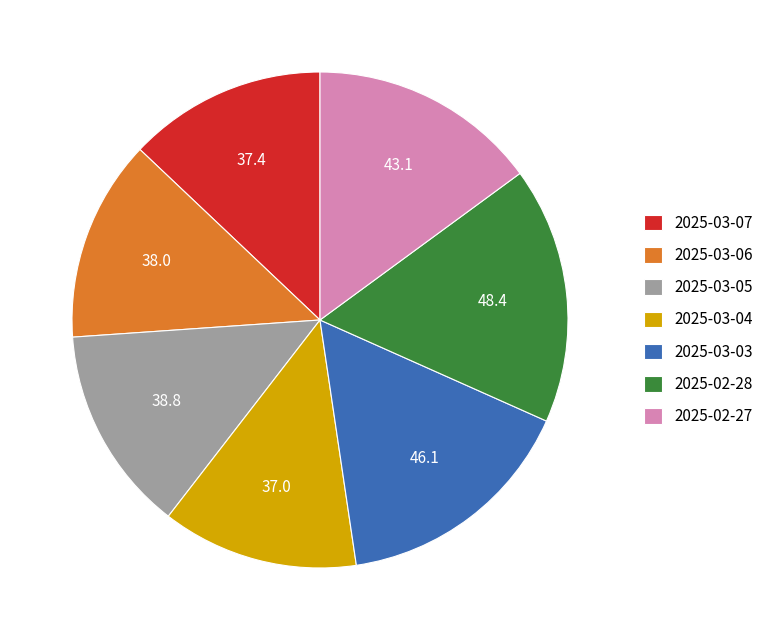

Which slice is the largest?

2025-02-28